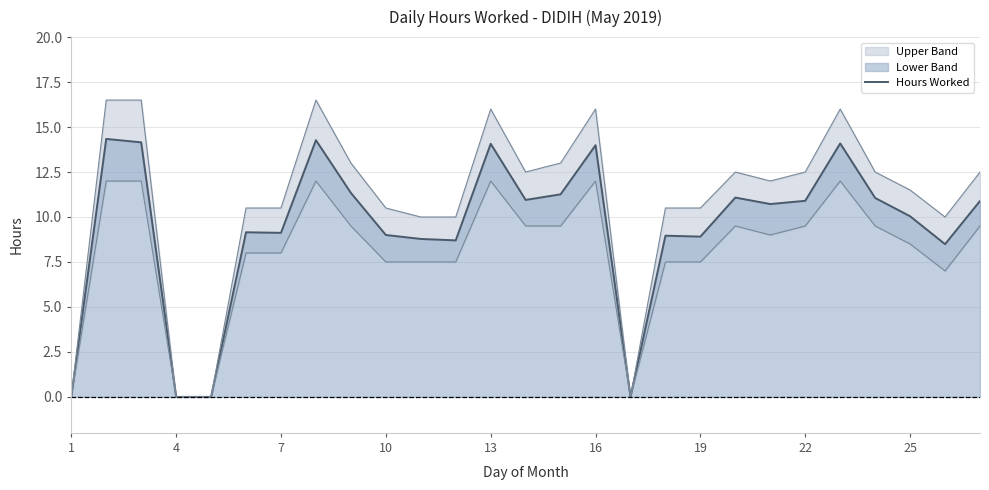

The value of Hours Worked at 16 is 14.0. True or false?

True